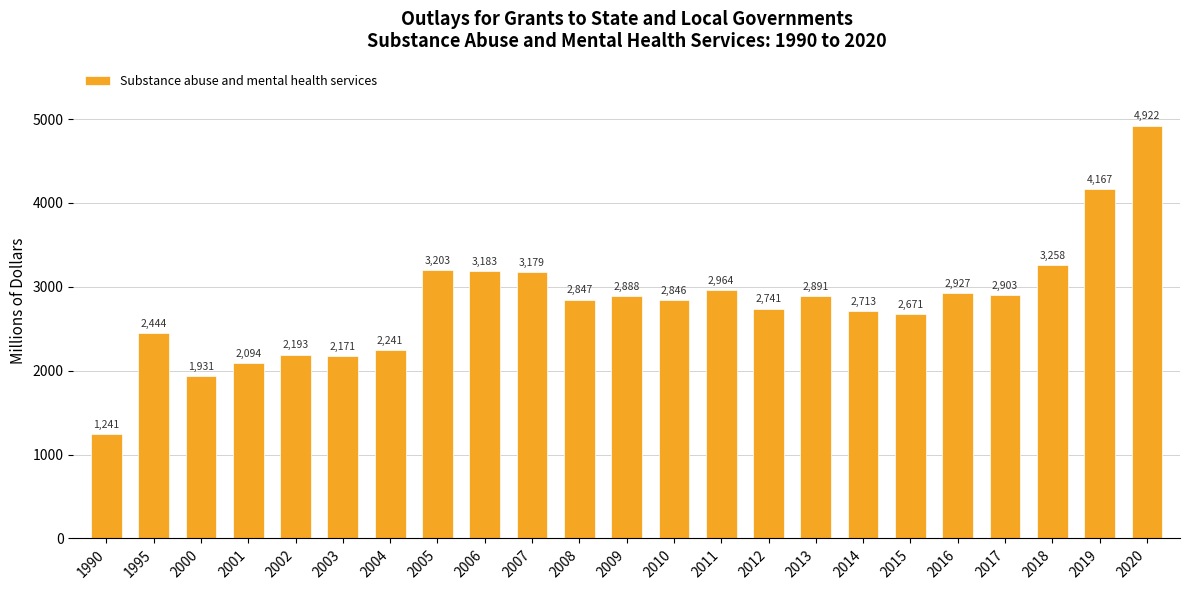

What is the ratio of the value at 2014 to the value at 2008?

1.0